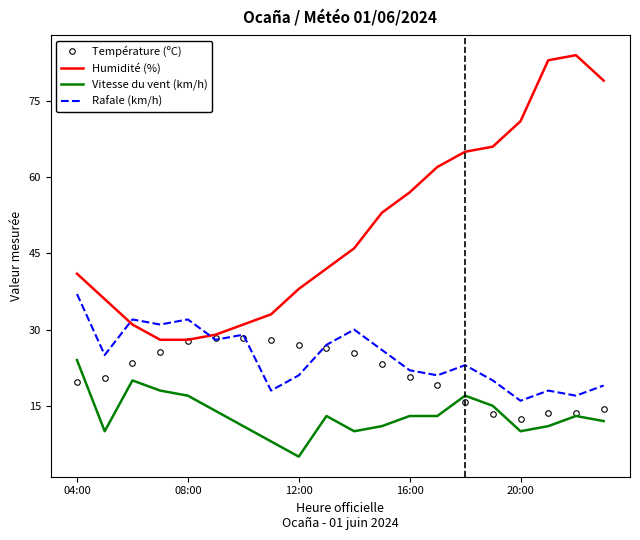

What is the minimum value shown in the chart?

5.0